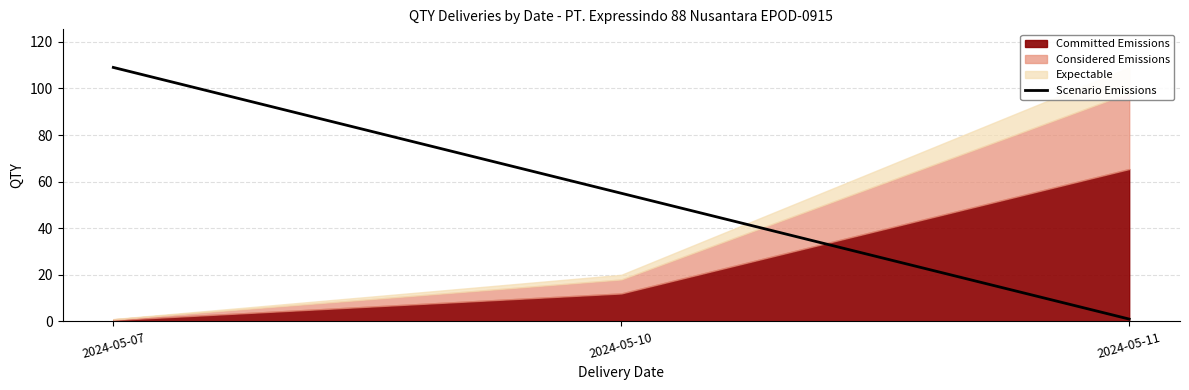

List the labels in order of value, smallest first.

2024-05-11, 2024-05-10, 2024-05-07